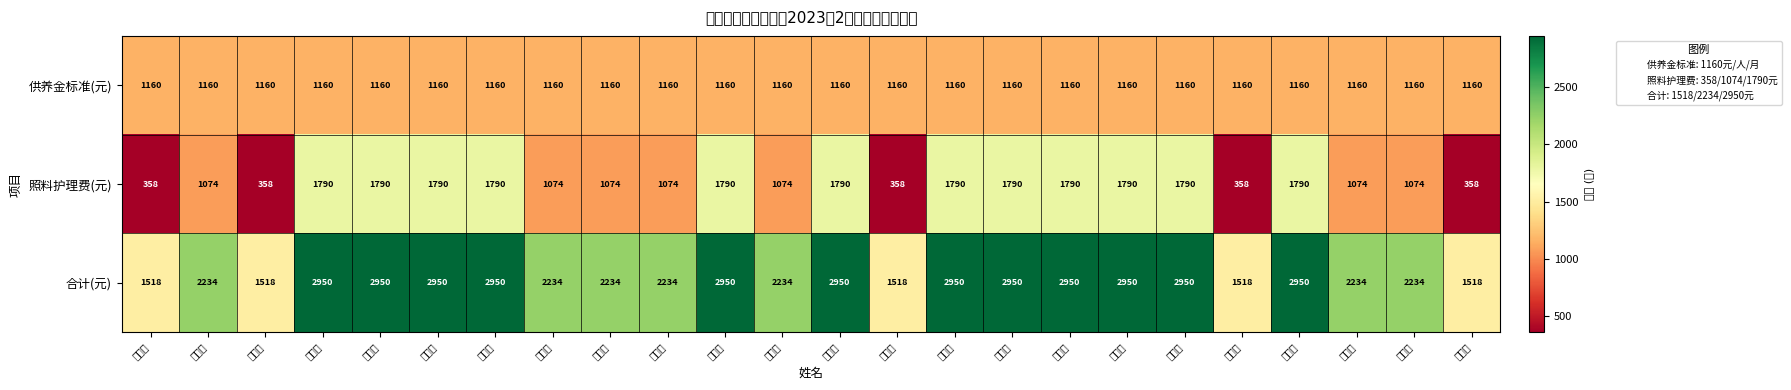

What is the difference between the highest and lowest values at 付顺学?

1160